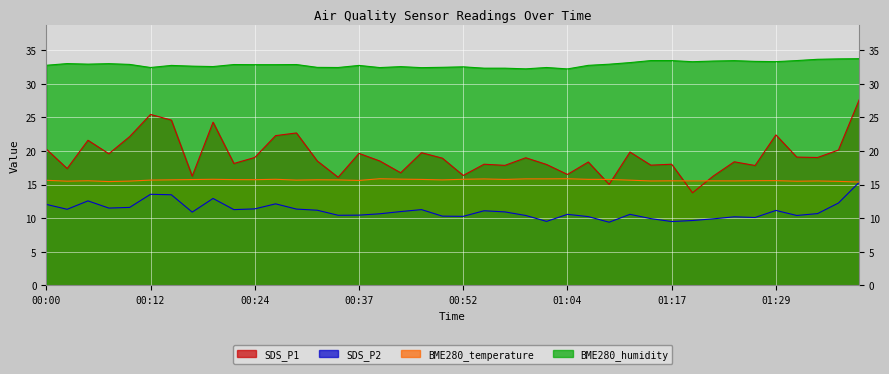

The SDS_P1 series shows 24.6 at 00:15. True or false?

True